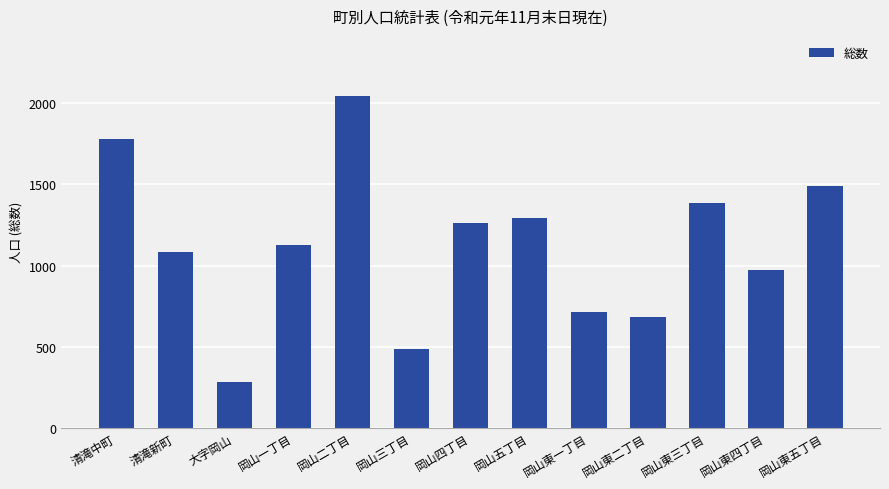

Reading right to left, transcribe all the data shown in this chart.

岡山東五丁目=1490	岡山東四丁目=970	岡山東三丁目=1388	岡山東二丁目=681	岡山東一丁目=711	岡山五丁目=1291	岡山四丁目=1261	岡山三丁目=487	岡山二丁目=2048	岡山一丁目=1125	大字岡山=283	清滝新町=1083	清滝中町=1783